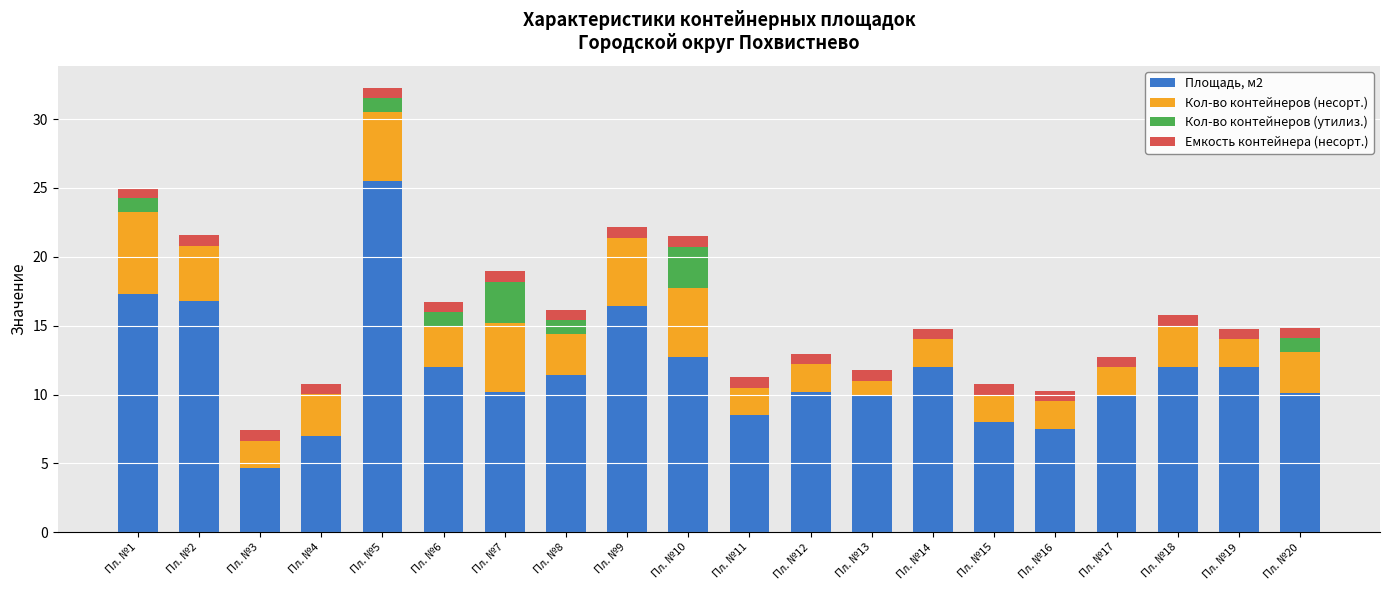

At which category is the sum across all series the highest?

Пл. №5